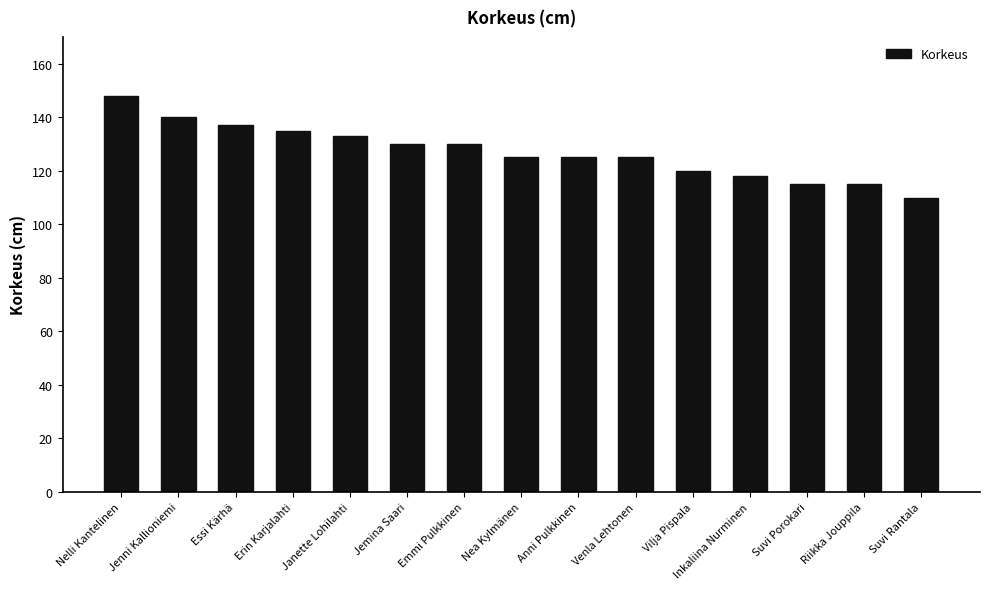

What is the value of the 7th bar from the left?

130